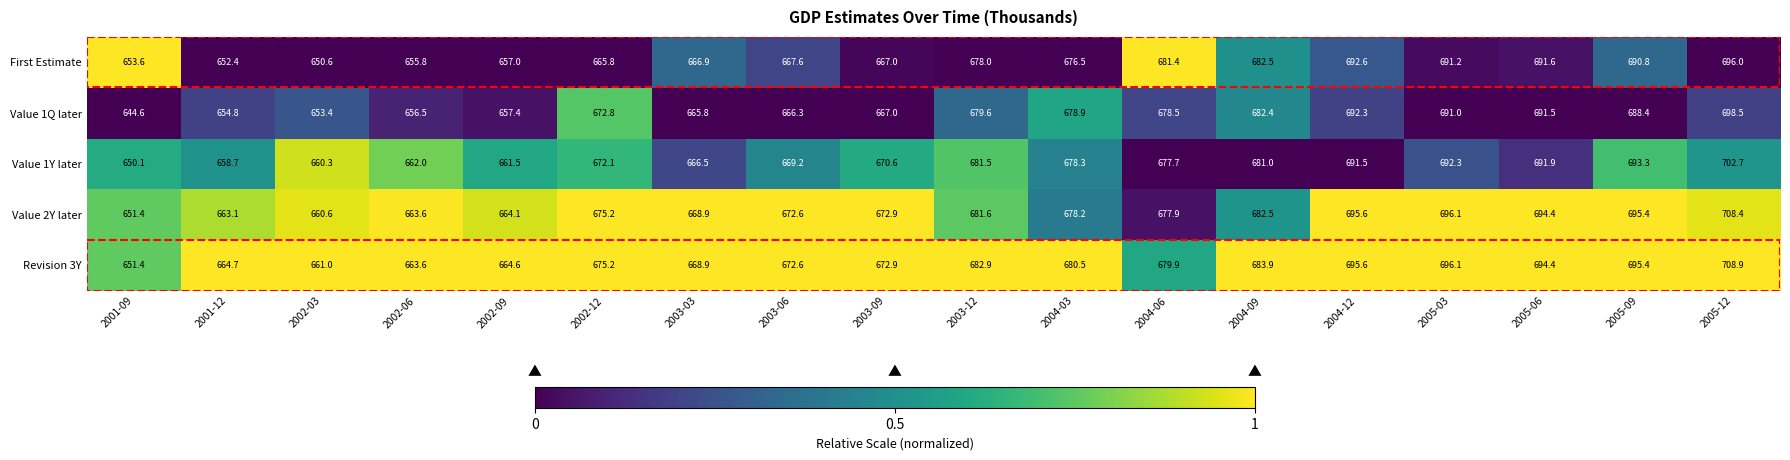

Which label corresponds to the smallest value in the chart?

2001-09